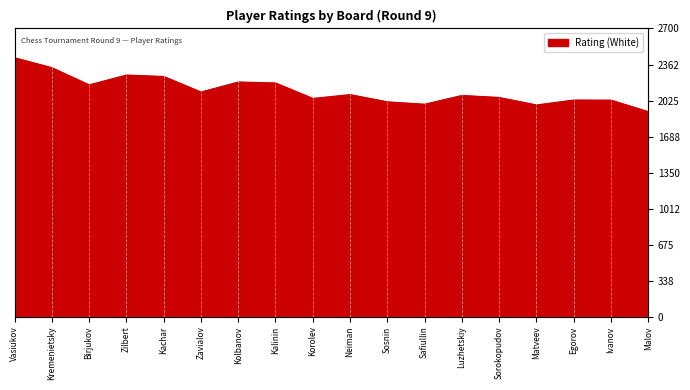

Where does the data first go above 2081?

Vasiukov